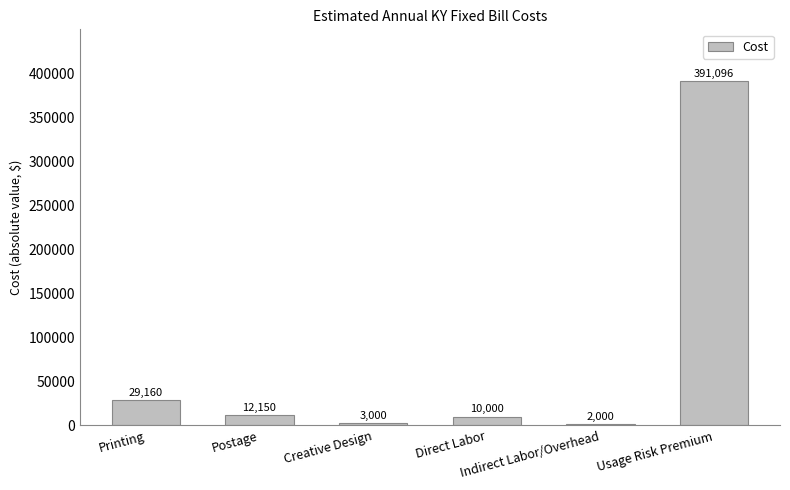

True or false: the data shows 29160 at Printing.

True